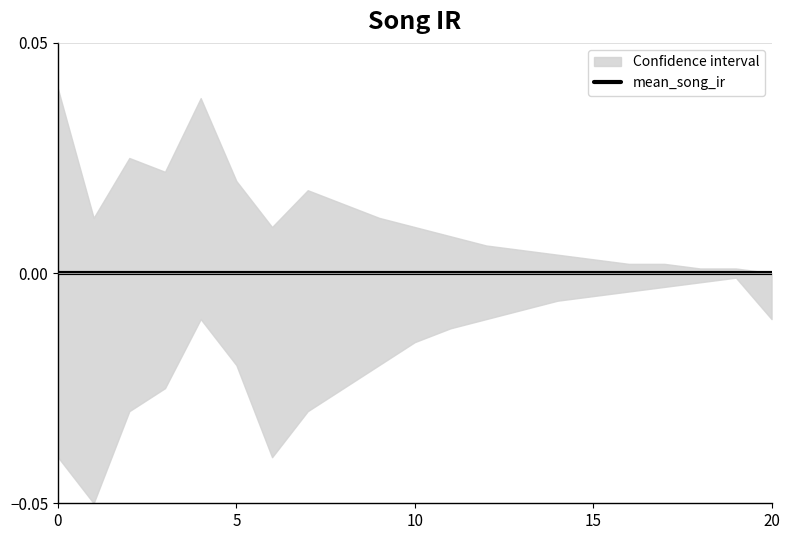

Which category has the lowest value in the upper_bound series?

20